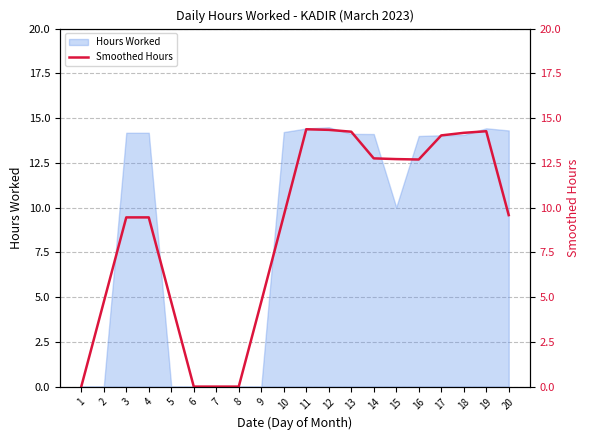

The chart shows a value of 0.0 at 8. True or false?

True